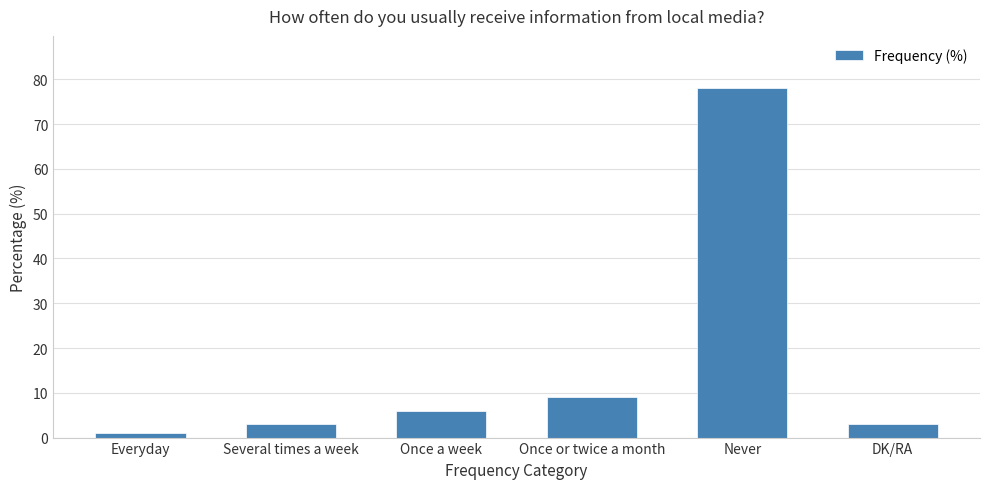

Reading left to right, what are all the values shown in this chart?

Everyday=1	Several times a week=3	Once a week=6	Once or twice a month=9	Never=78	DK/RA=3